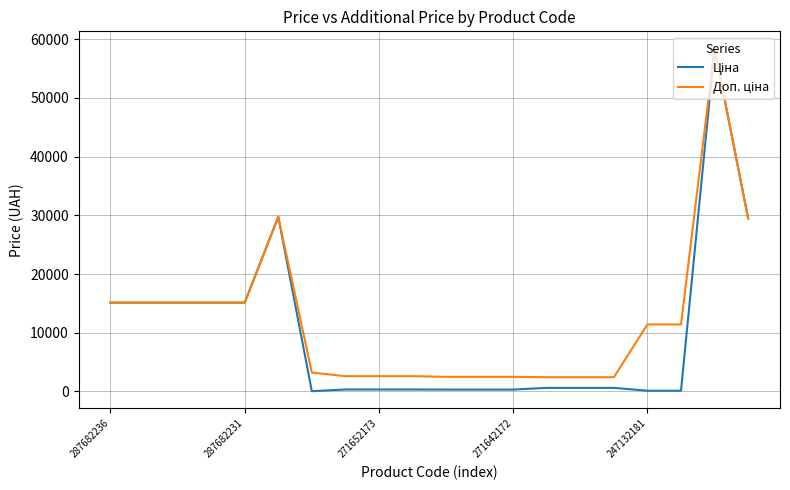

At which category is the sum across all series the highest?

18